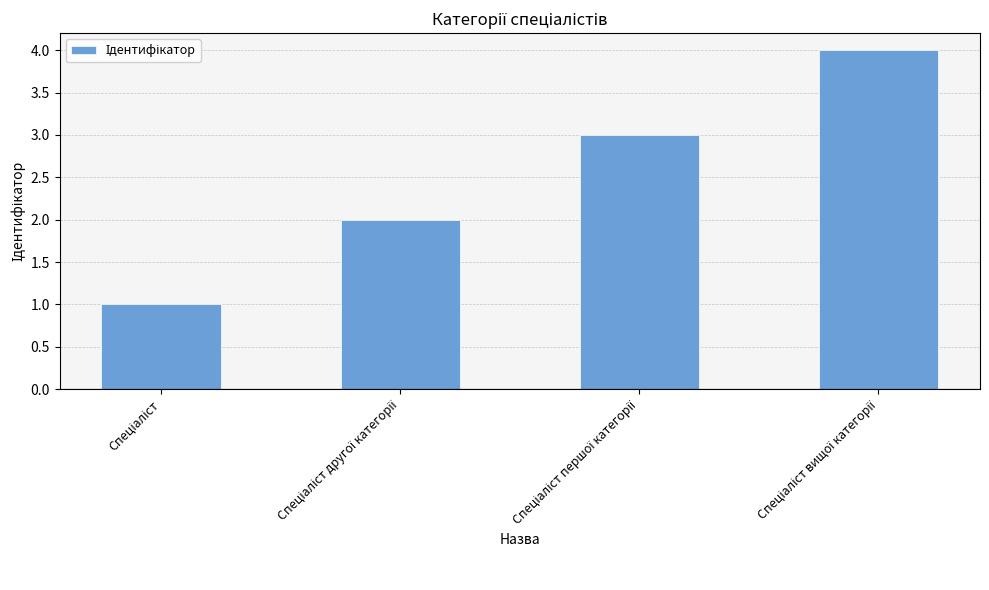

What is the sum of all values?

10